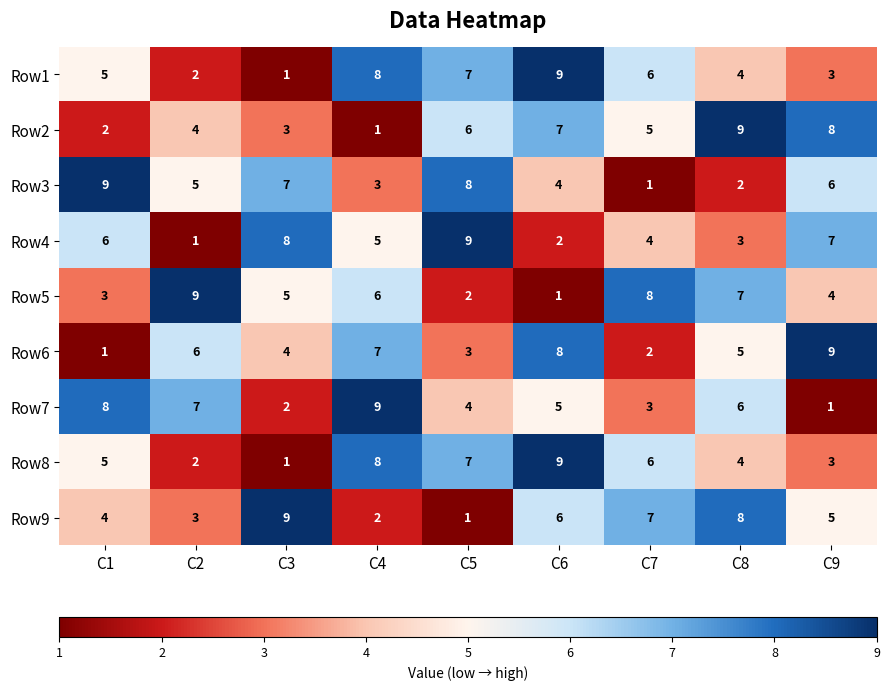

What value does the Row4 series have at C4?

5